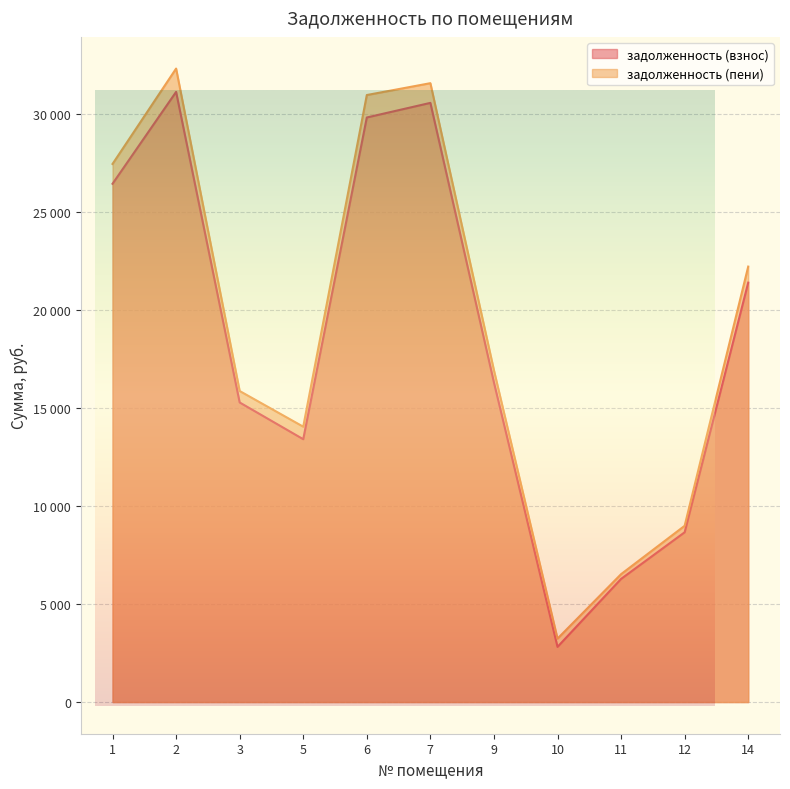

At how many categories does at least one series exceed 5894?

10